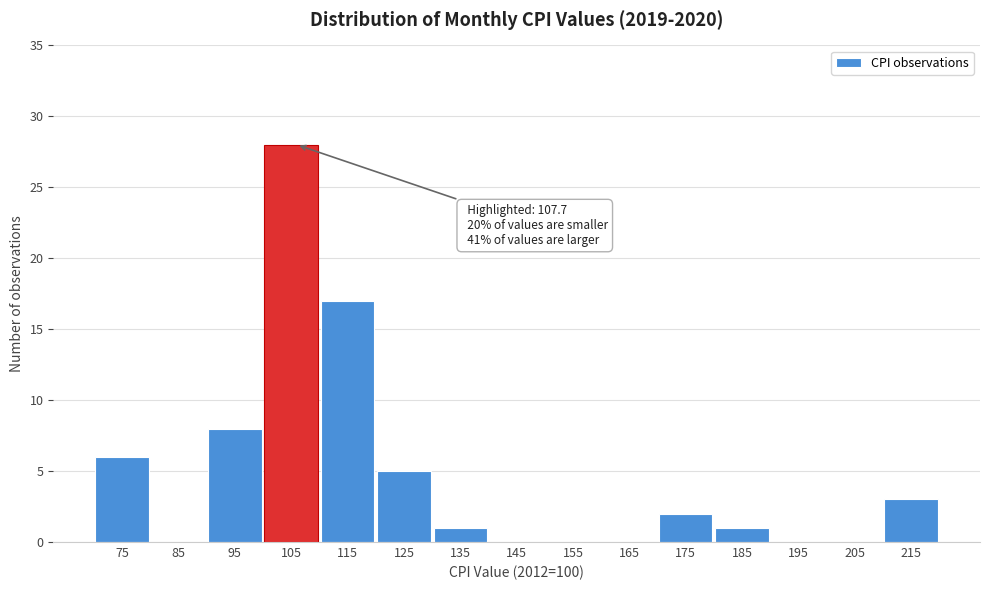

Reading right to left, what are all the values shown in this chart?

215=3	205=0	195=0	185=1	175=2	165=0	155=0	145=0	135=1	125=5	115=17	105=28	95=8	85=0	75=6